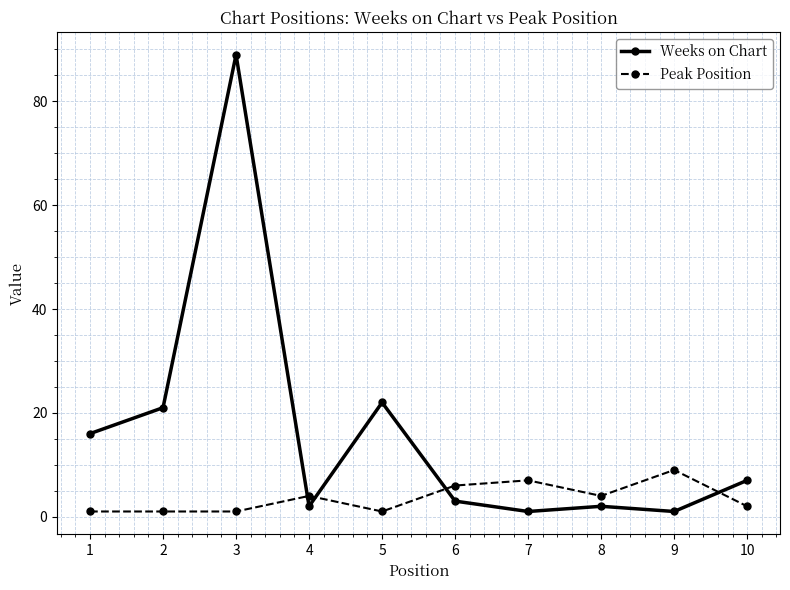

Is it true that Weeks on Chart equals 9 at 5?

False